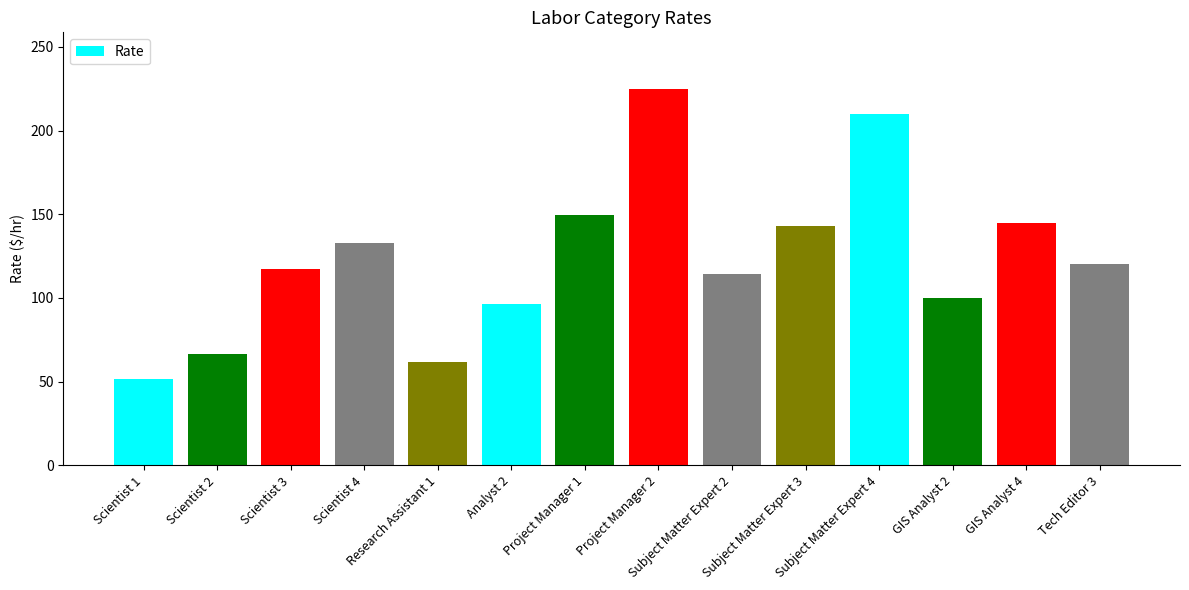

What is the change in value from Project Manager 1 to GIS Analyst 2?

-49.7